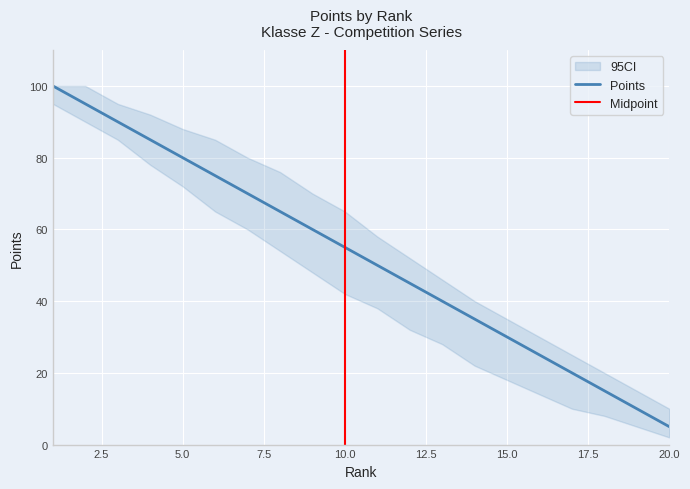

At which label is ROYAL CANIN CONCOURS Points closest to 52?

11